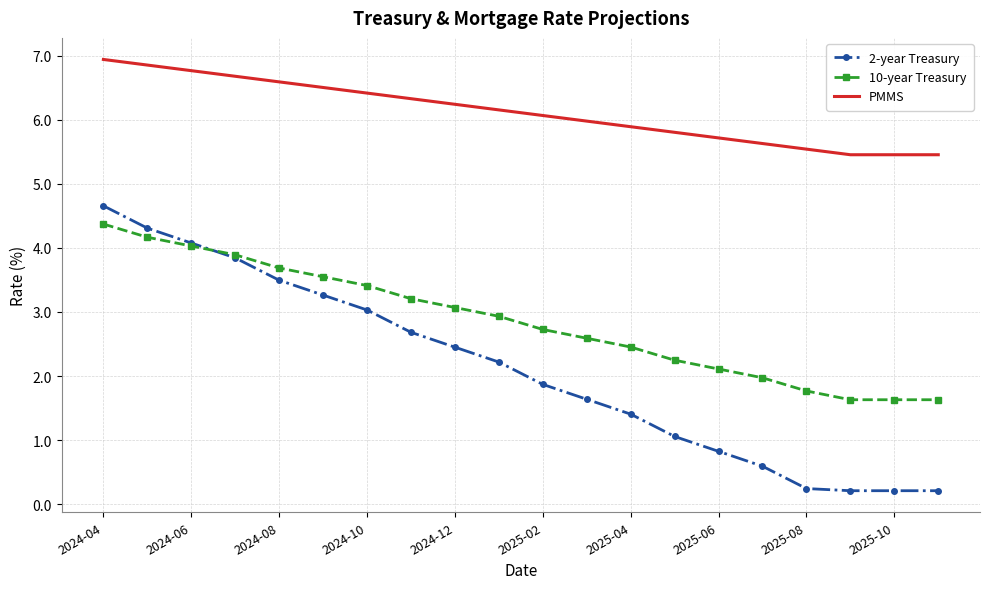

What is the maximum value for 10-year Treasury?

4.4